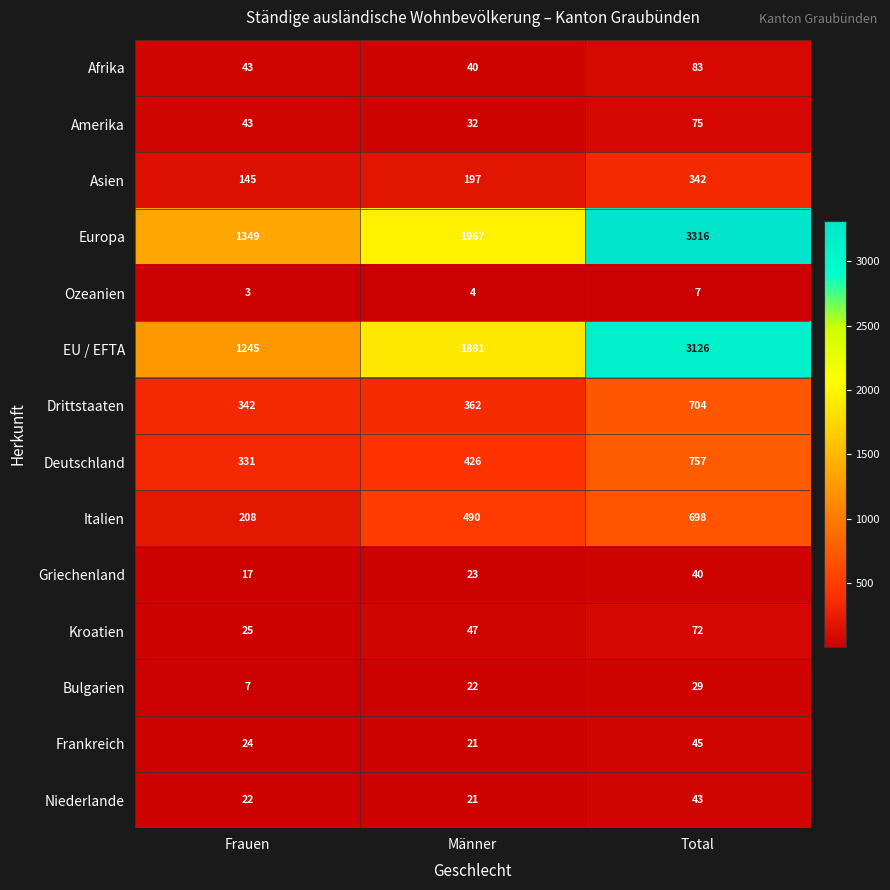

How many series are shown in this chart?

14